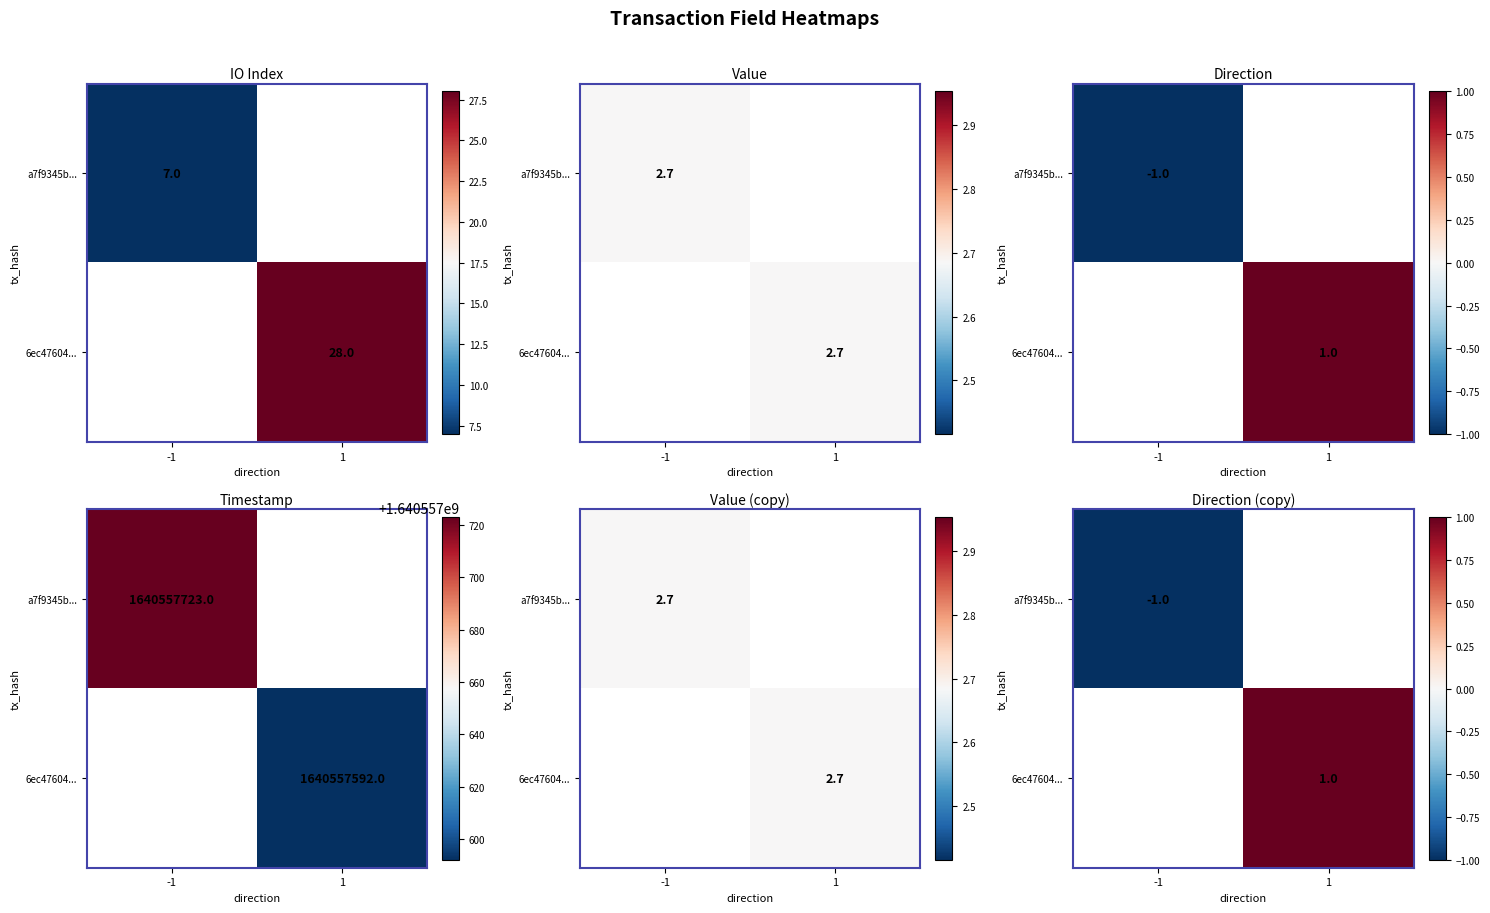

Rank the categories by a7f9345b... value from lowest to highest.

-1, 1